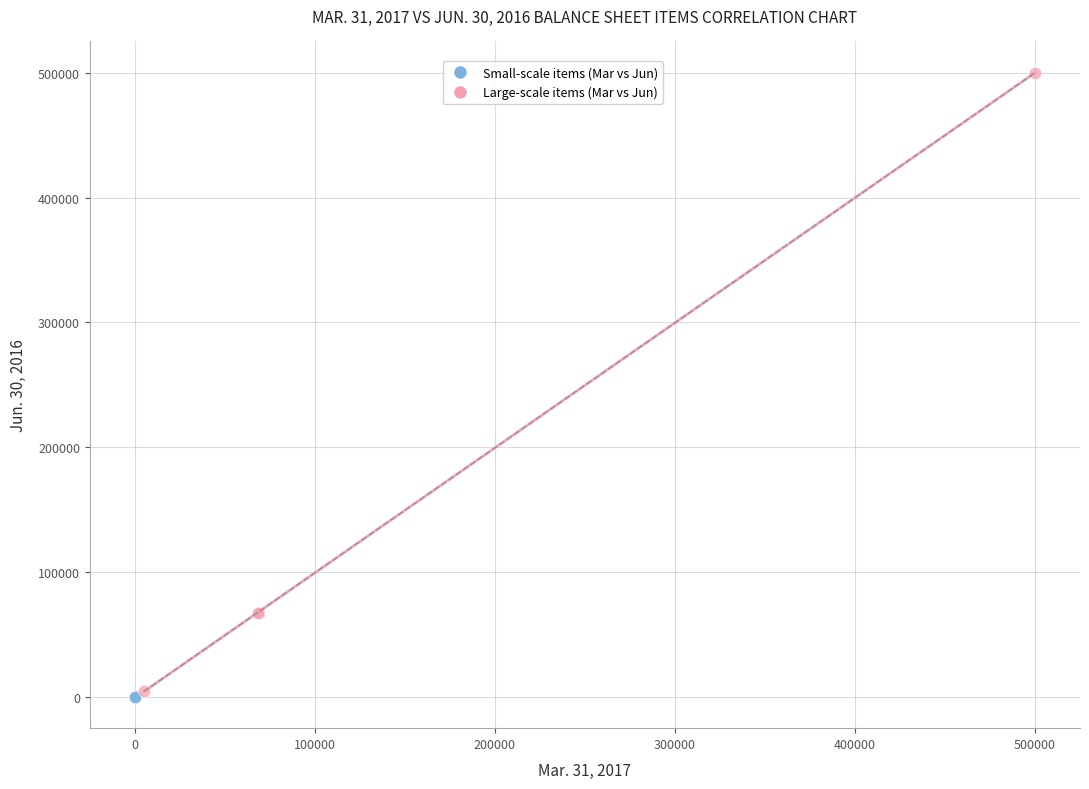

Which series has the widest spread of Y values?

Large-scale items (Mar vs Jun)